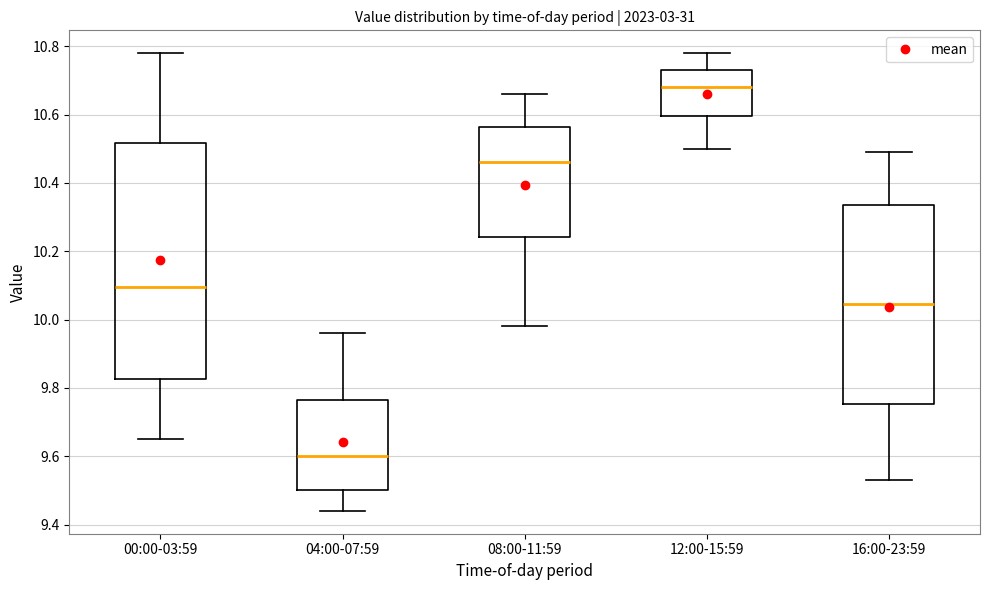

Which box's median line is the lowest?

04:00-07:59